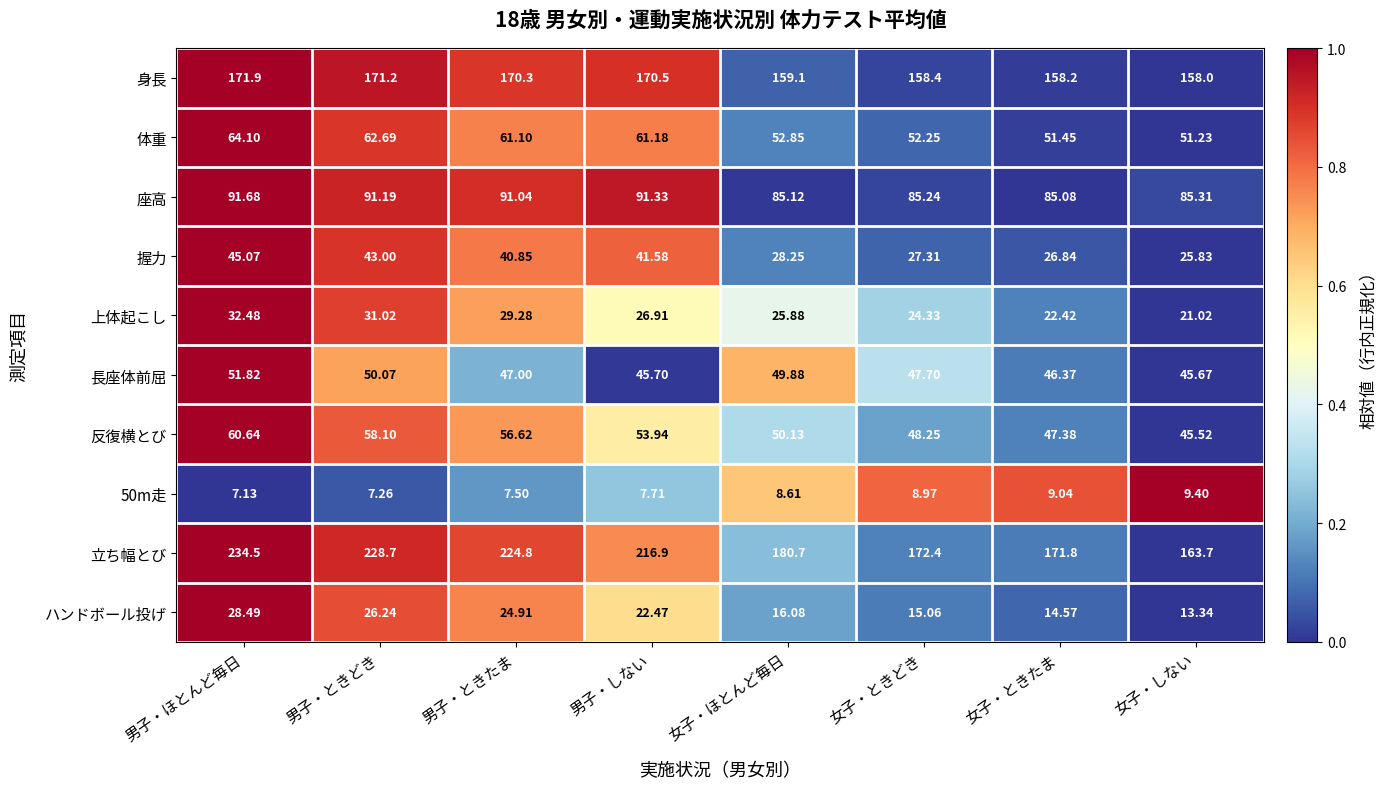

Which series has the widest spread of values?

立ち幅とび